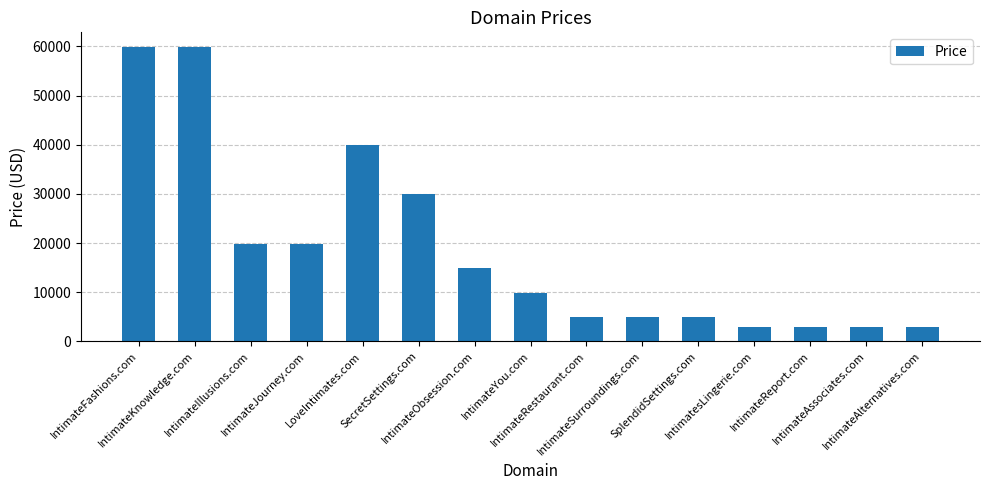

What is the difference between the maximum and minimum values?

57000